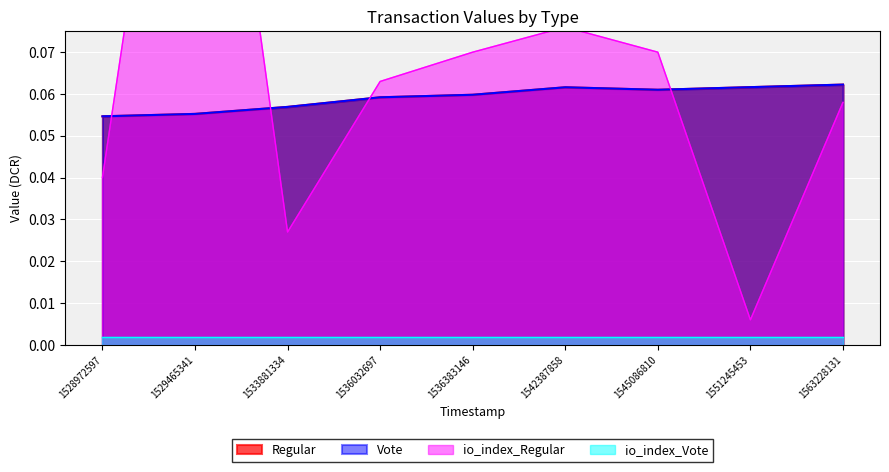

What is the total value across all series at 1545086810?

0.2